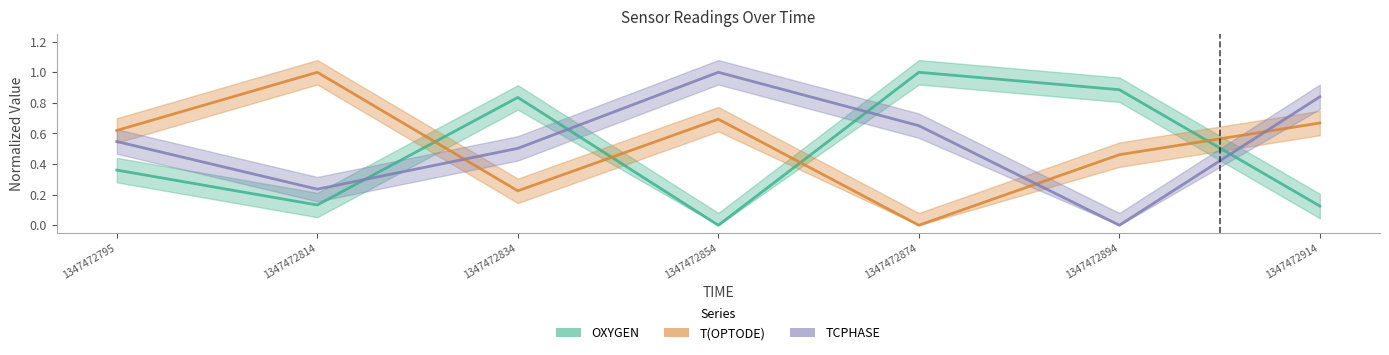

What is the value of the T(OPTODE) point at the 6th from the left?

0.5